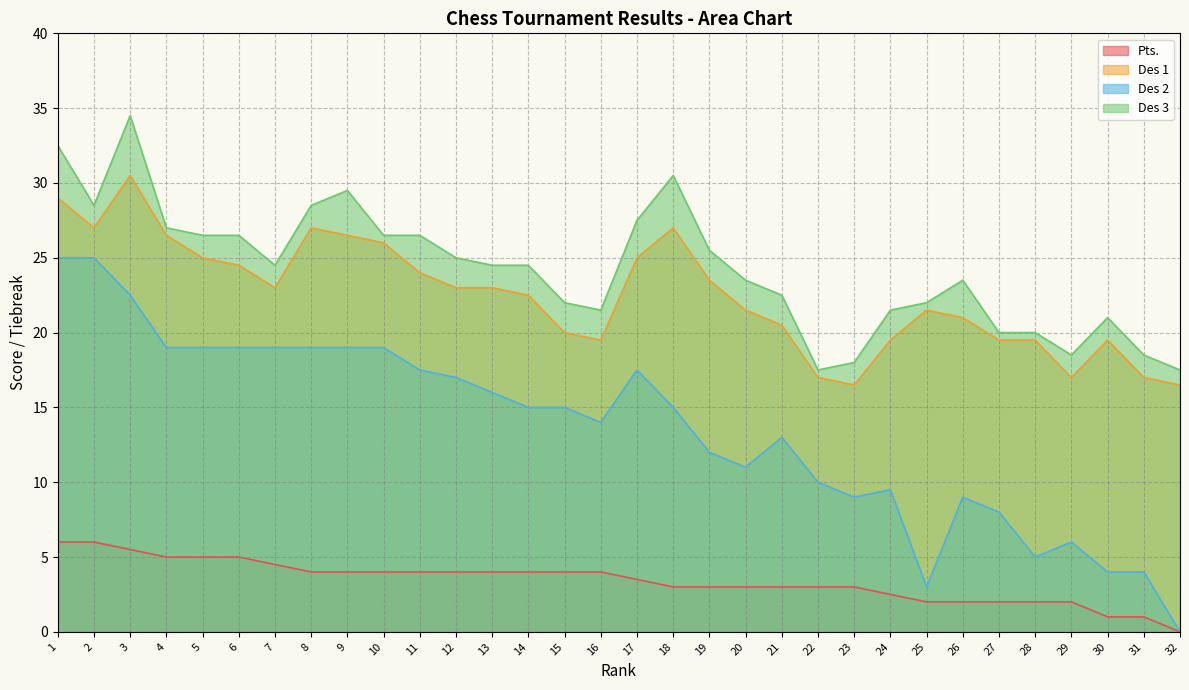

Which label corresponds to the largest value in the chart?

3